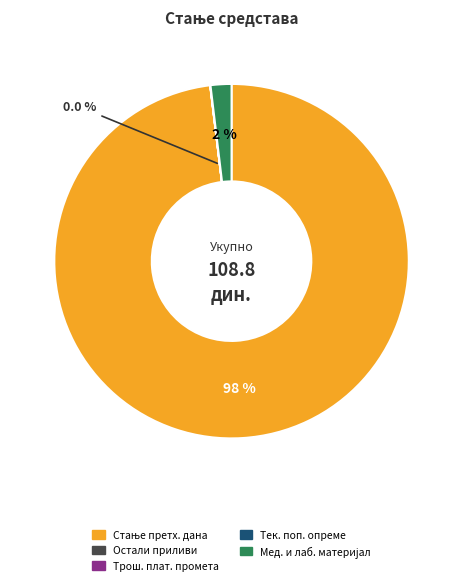

Does any single category account for the majority?

Yes